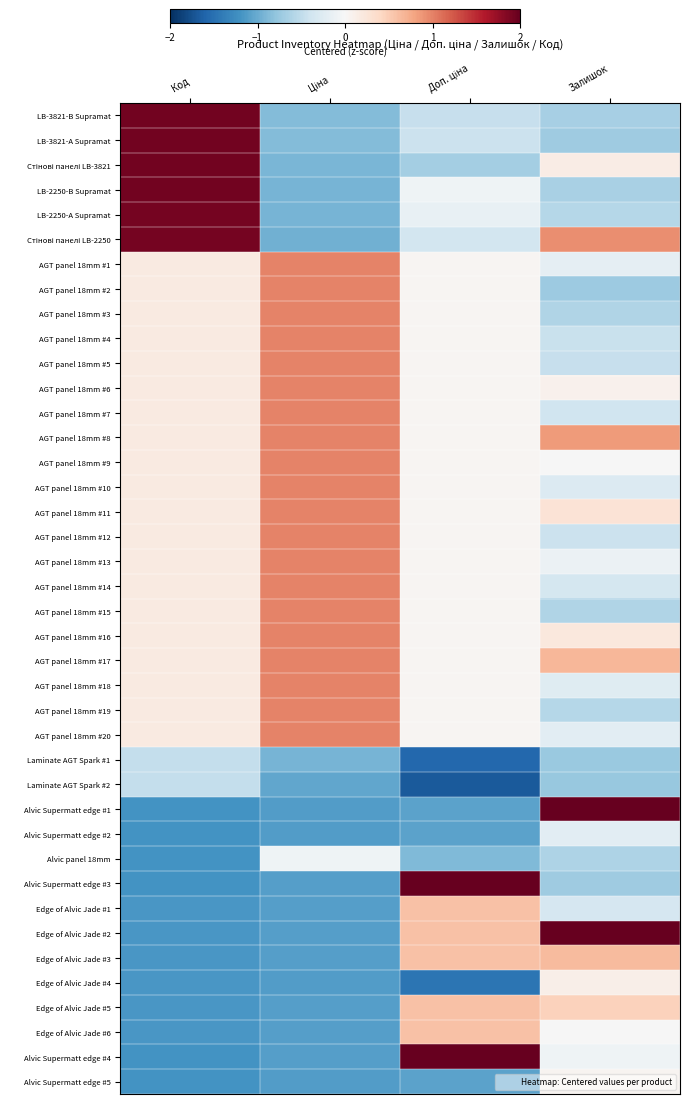

At which category does the chart reach its peak across all series?

Залишок